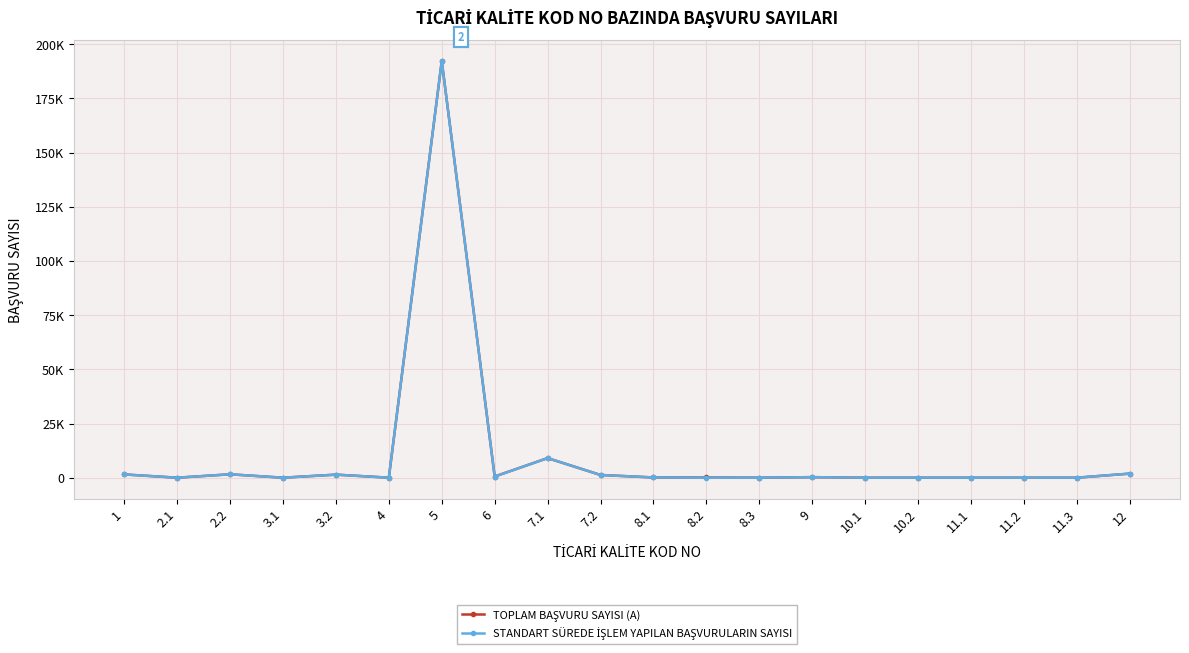

Does the chart display data point markers on the line(s)?

Yes